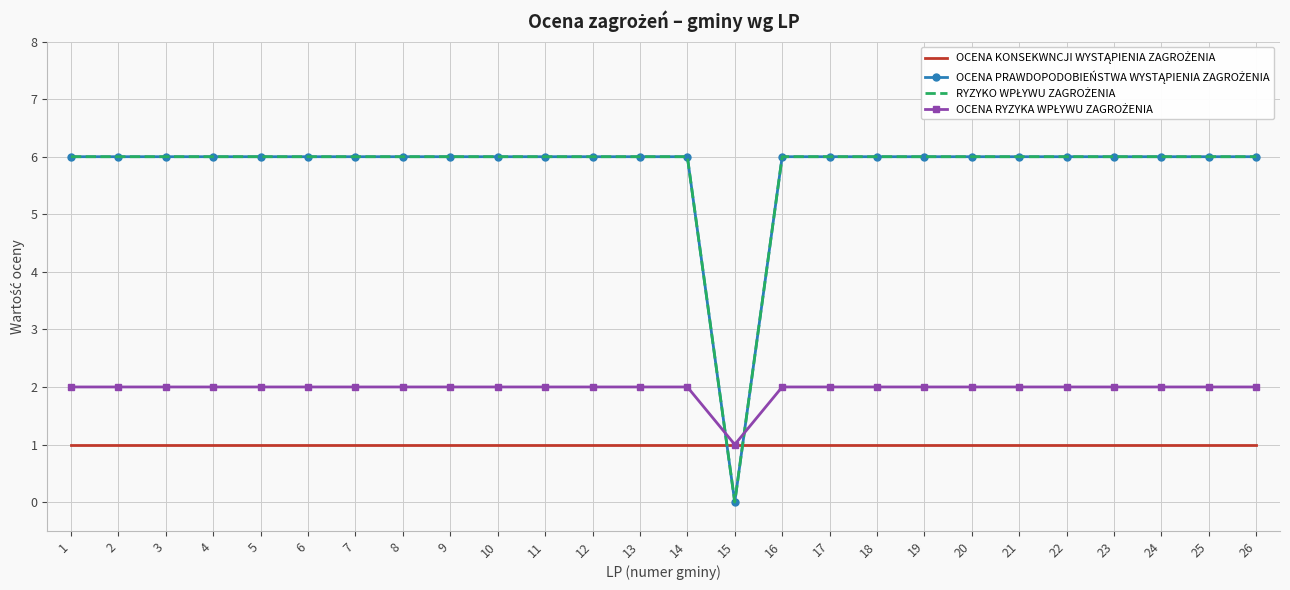

What is the average value of the OCENA PRAWDOPODOBIEŃSTWA WYSTĄPIENIA ZAGROŻENIA series?

6